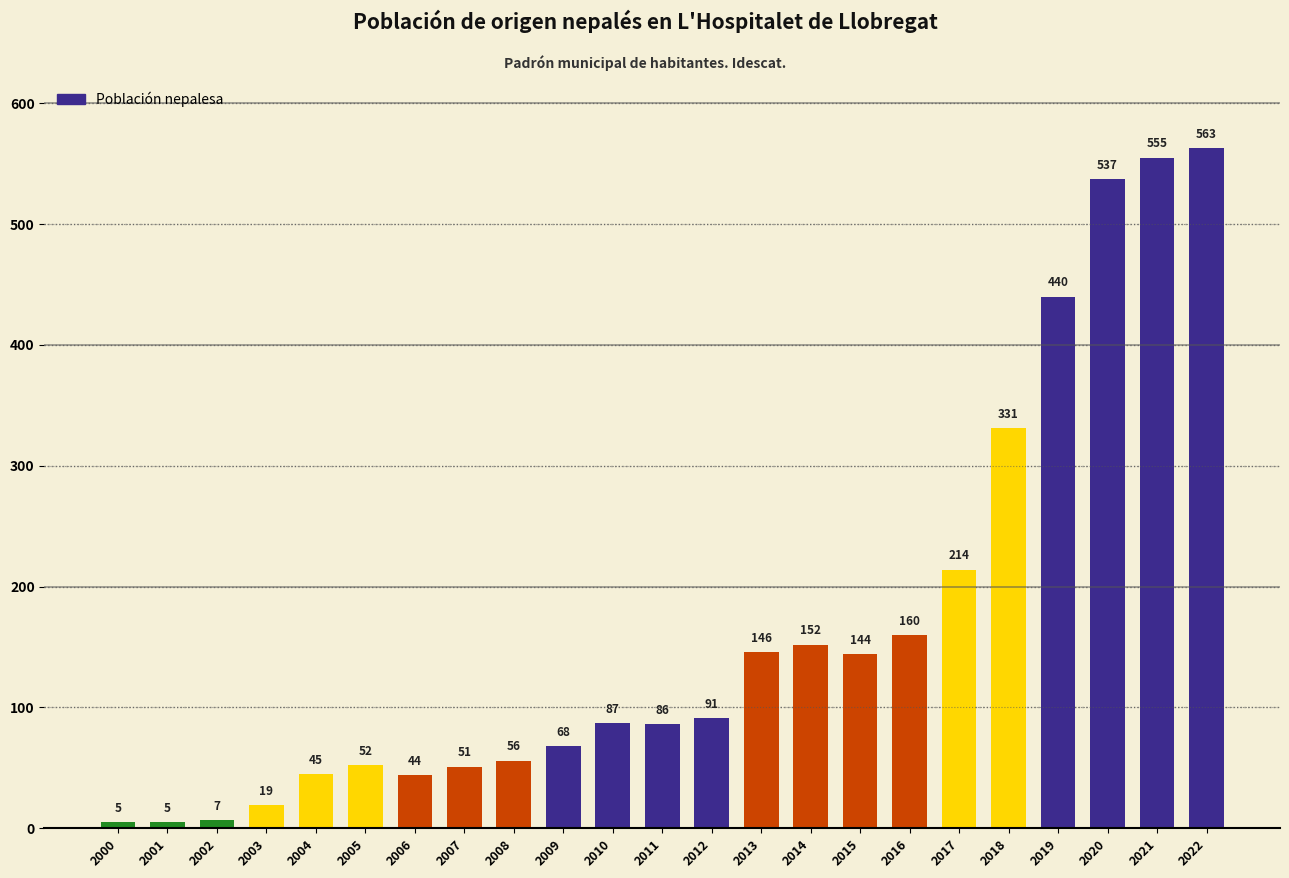

What is the greatest value displayed?

563